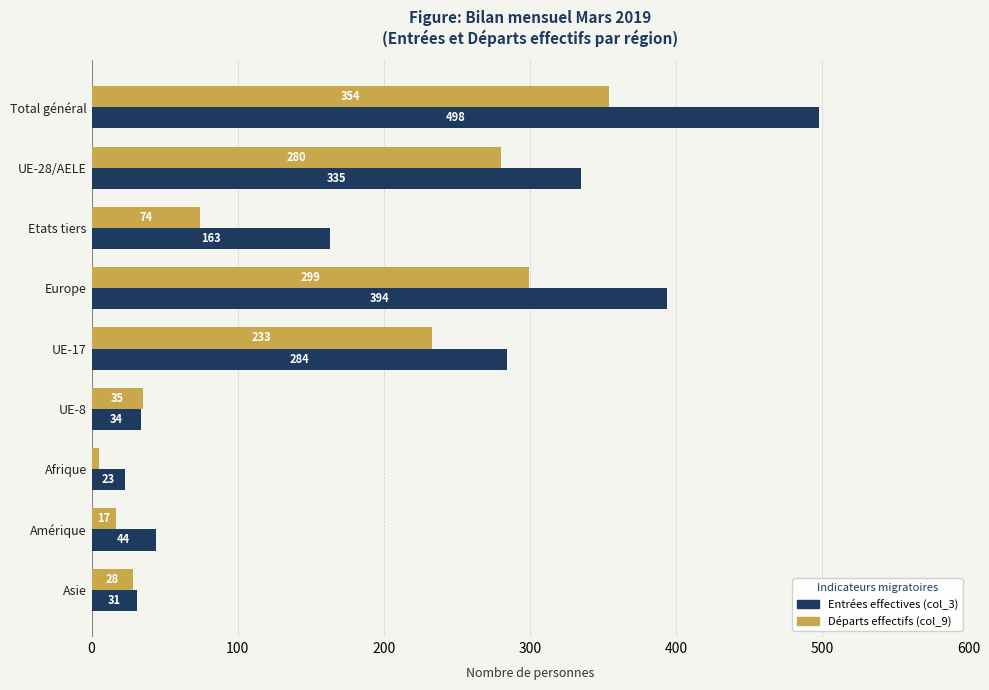

What is the difference between the second highest and second lowest values in the Entrées effectives (col_3) series?

363